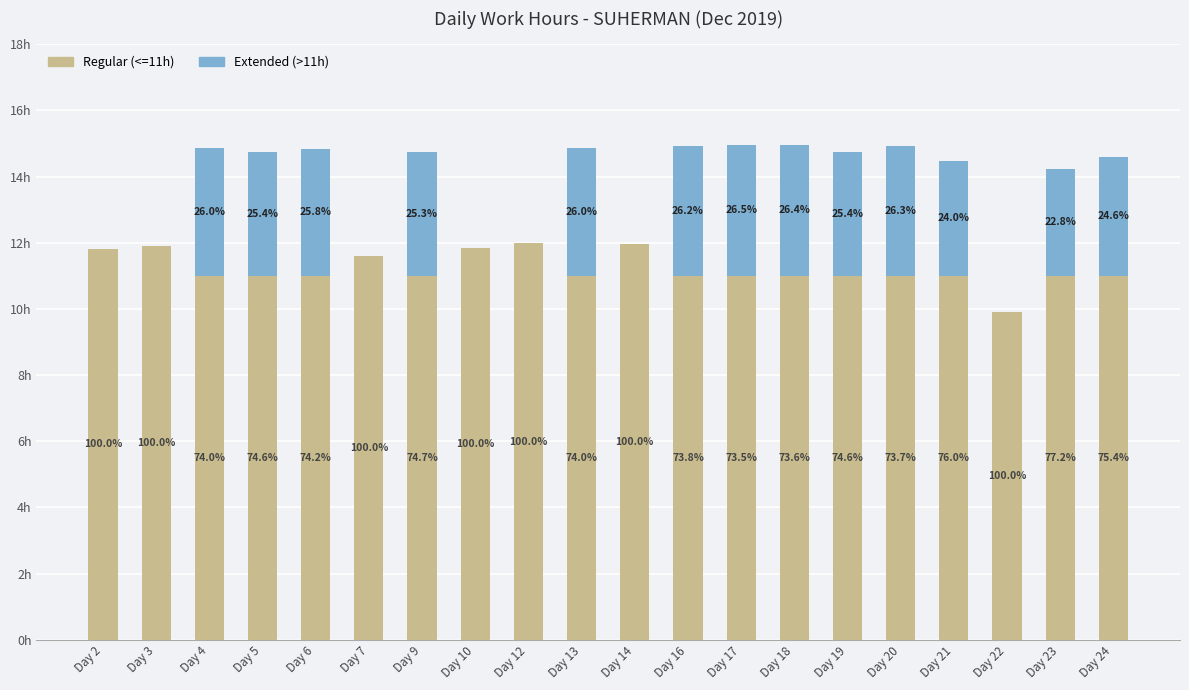

Count the number of data series in this chart.

2